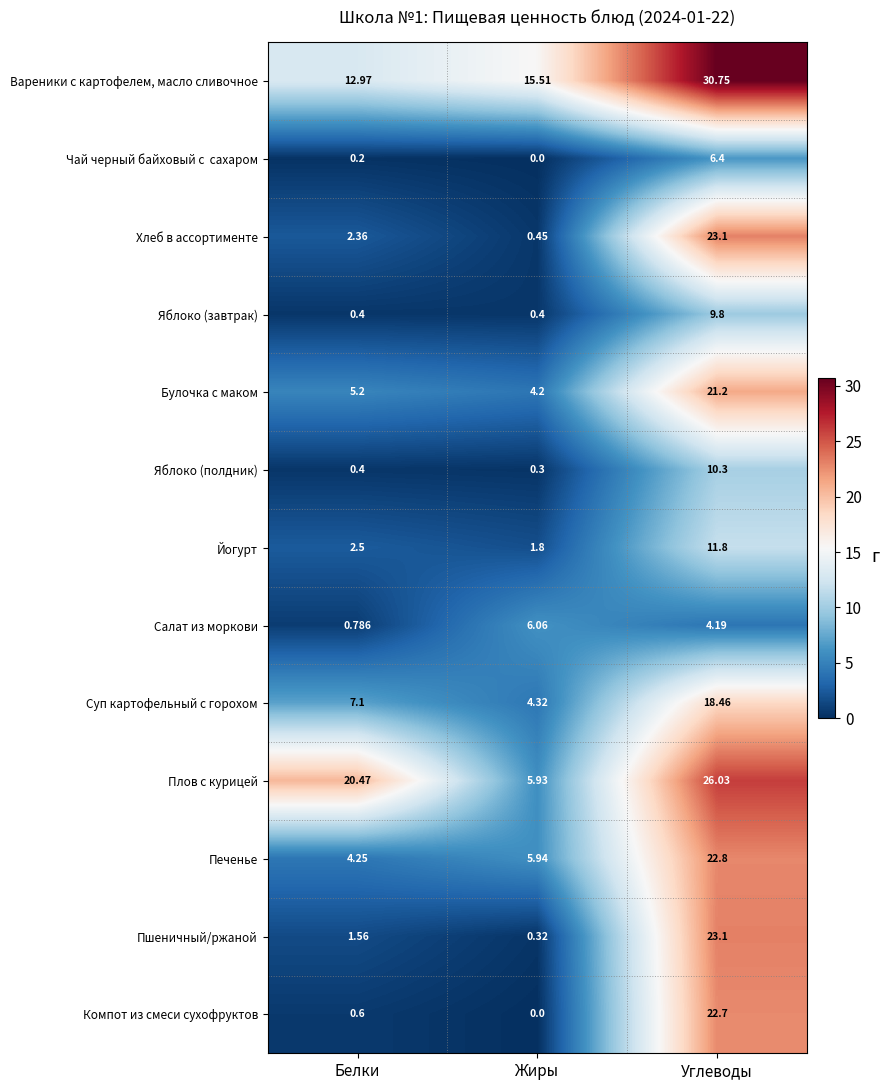

At which label is Хлеб в ассортименте closest to 11?

Белки